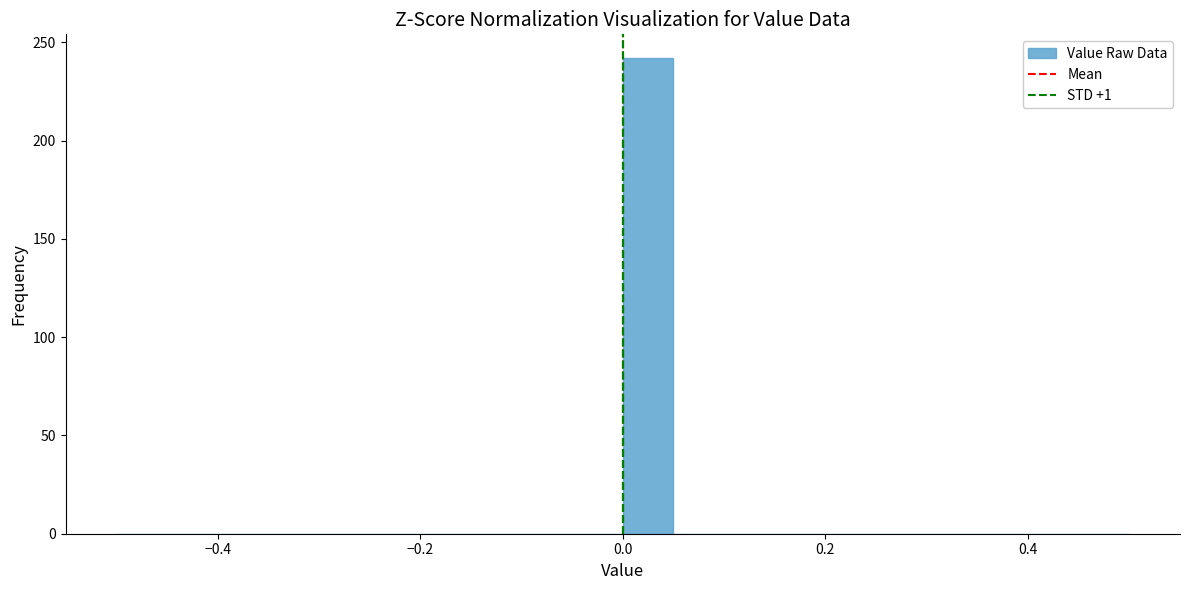

Around what value on the x-axis is the tallest bar? Give the approximate position of its centre, as read against the axis.

0.02